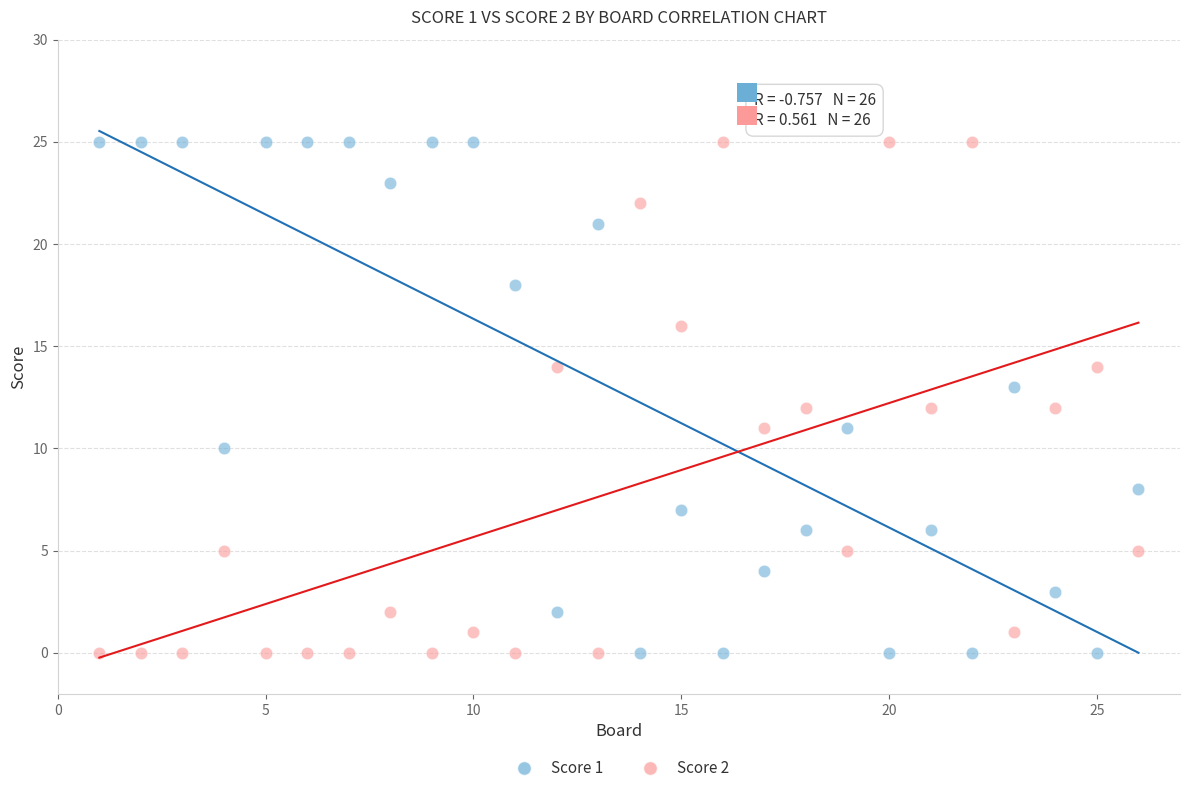

Across all data points, what is the range of Y values (max minus min)?

25